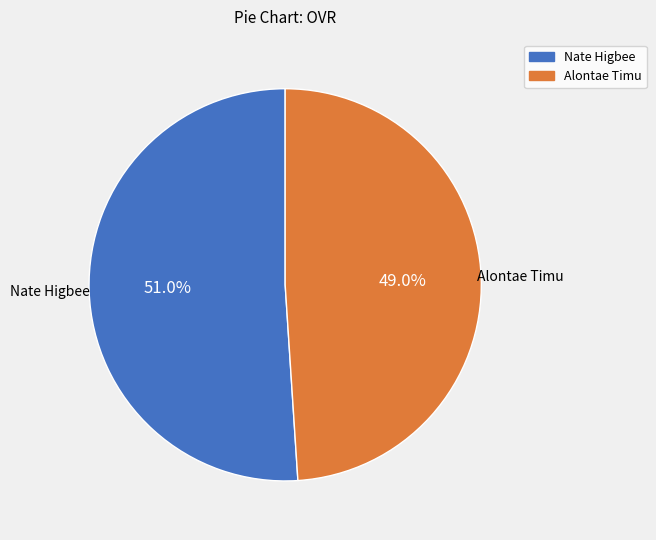

Rank the categories by value from lowest to highest.

Alontae Timu, Nate Higbee